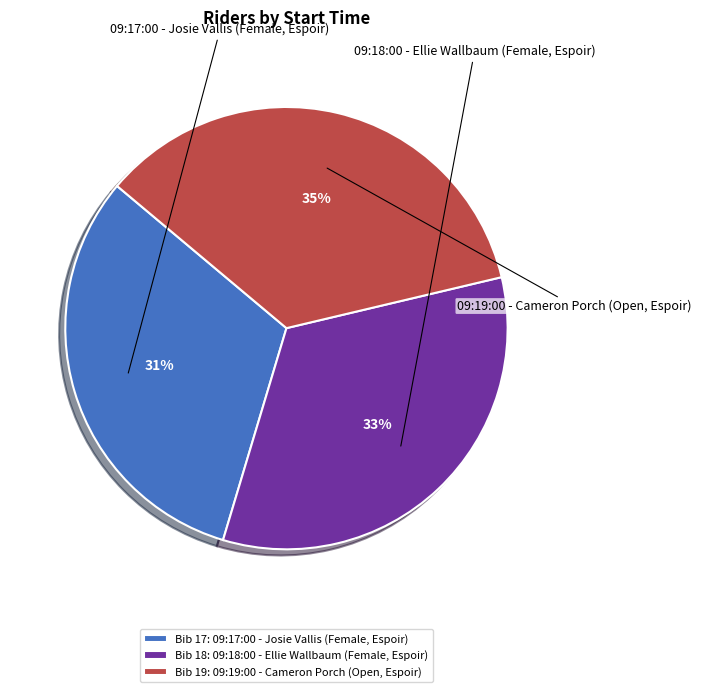

Is 09:19:00 - Cameron Porch (Open, Espoir) the majority of the pie?

No